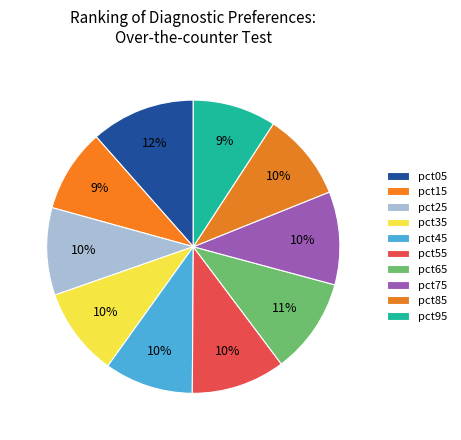

Which category has the smallest portion of the pie?

pct15